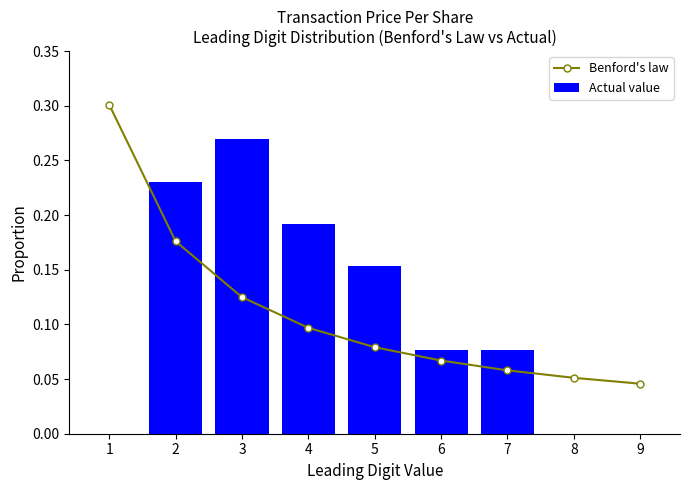

Reading right to left, transcribe all the data shown in this chart.

Benford's law: 0.0	0.1	0.1	0.1	0.1	0.1	0.1	0.2	0.3
Actual value: 0.0	0.0	0.1	0.1	0.2	0.2	0.3	0.2	0.0